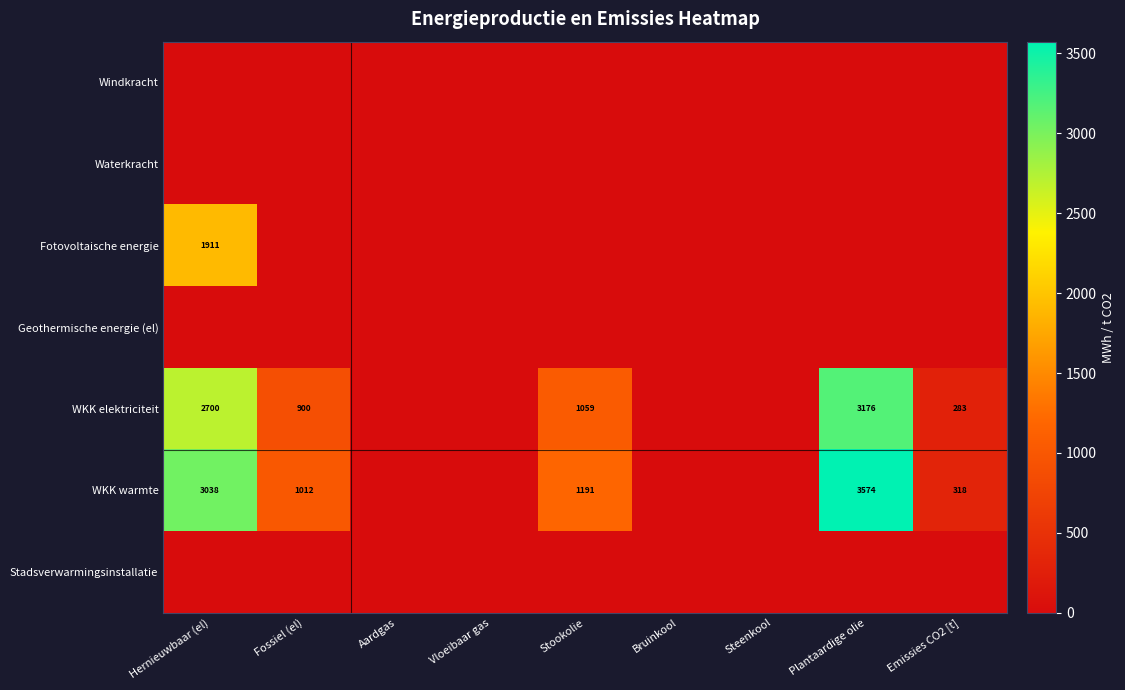

Is the value of WKK warmte at Stookolie greater than the value of WKK elektriciteit at Emissies CO2 [t]?

Yes